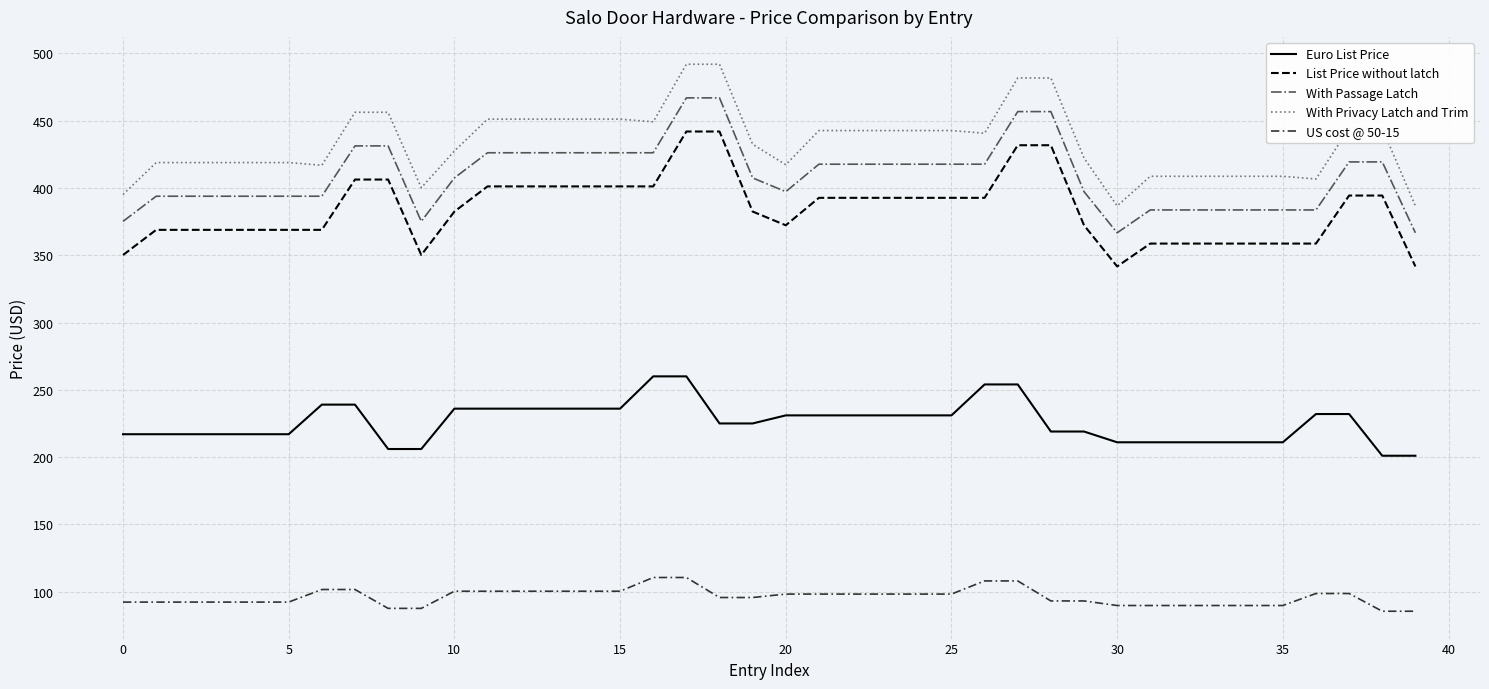

What is the difference between the maximum and minimum values in the US cost @ 50-15 series?

25.1